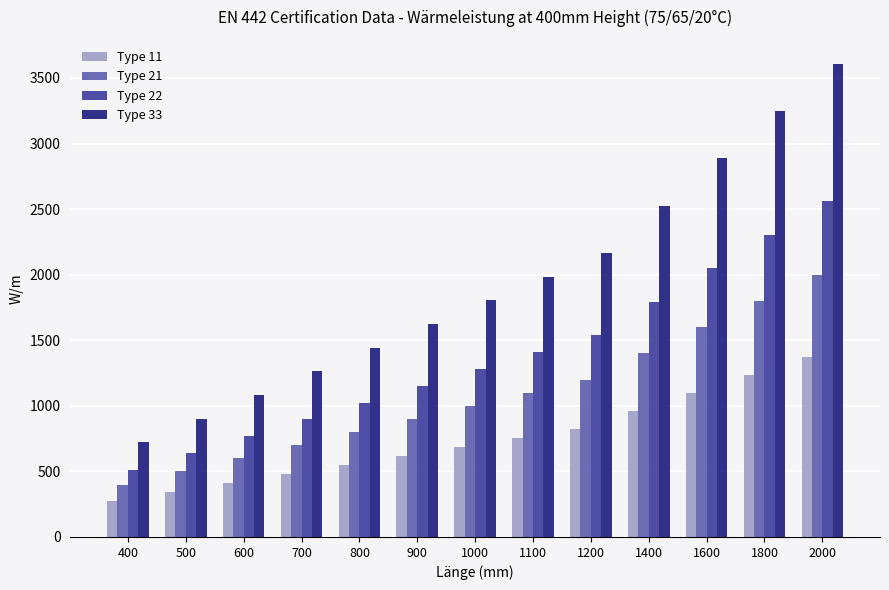

What is the sum of the Type 33 values at 1100 and 1000?

3791